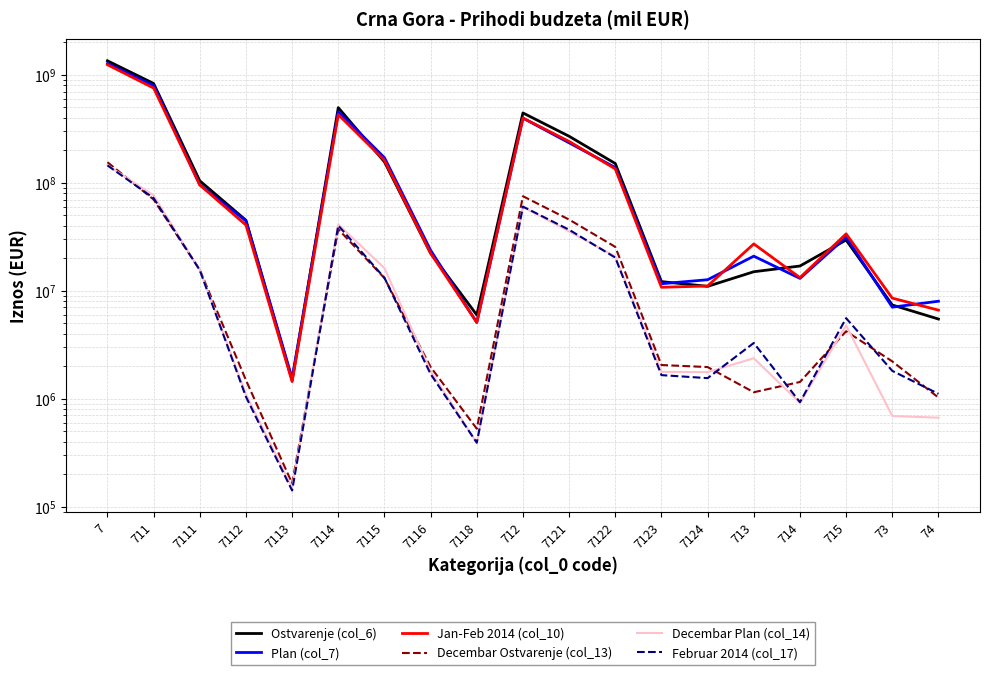

What is the highest value of the Ostvarenje (col_6) series?

1351853176.6